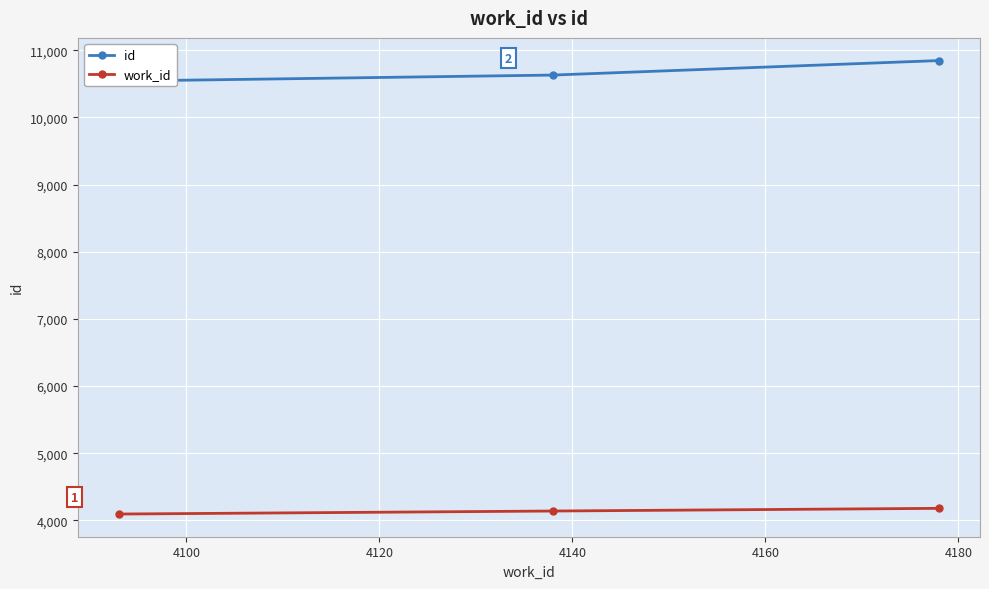

What is the value of the work_id point at the 2nd from the left?

4138